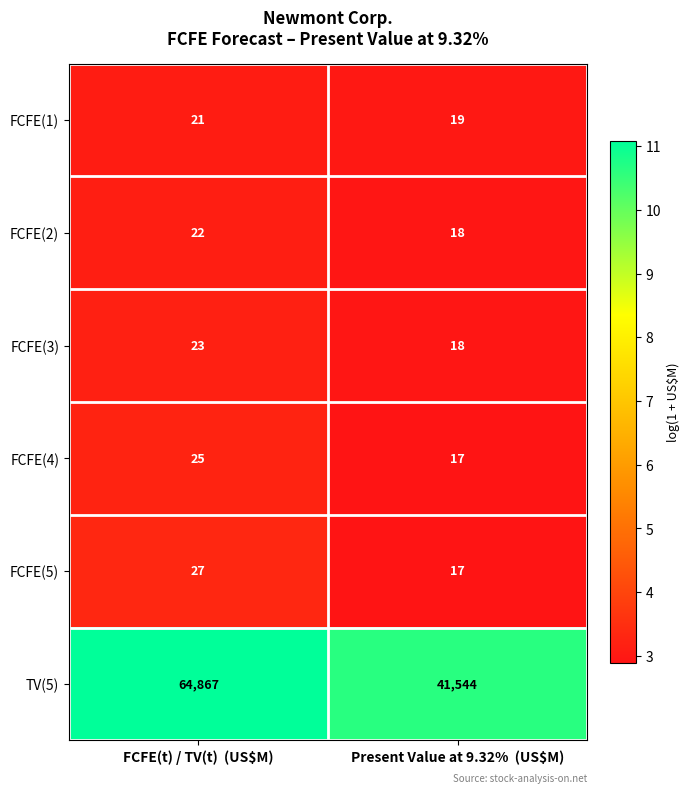

What is the average value of the FCFE(1) series?

20